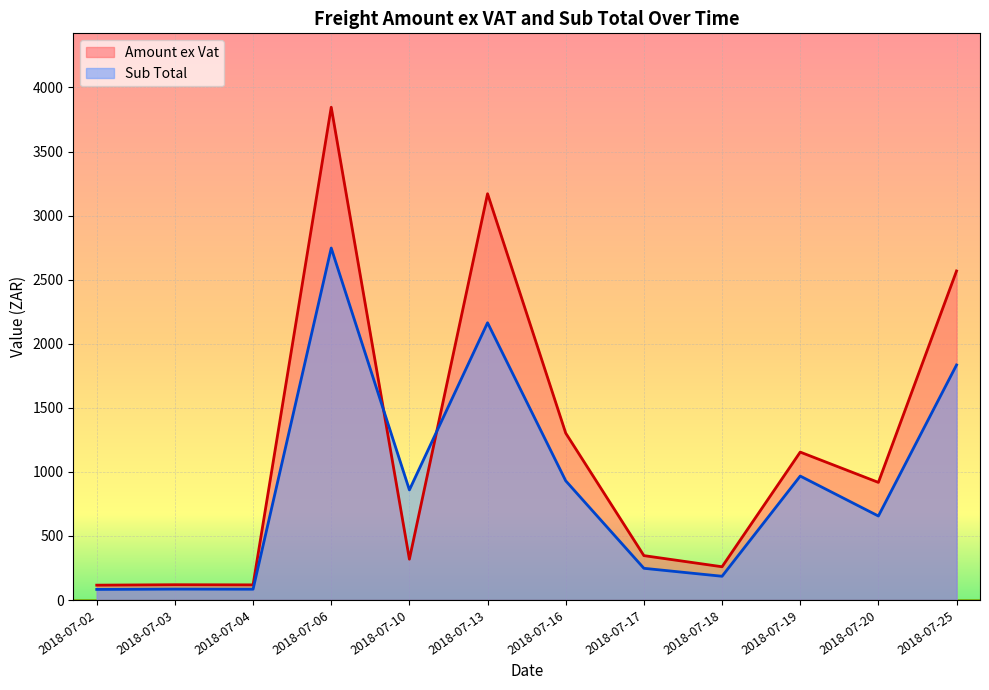

What is the maximum value shown in the chart?

3845.9